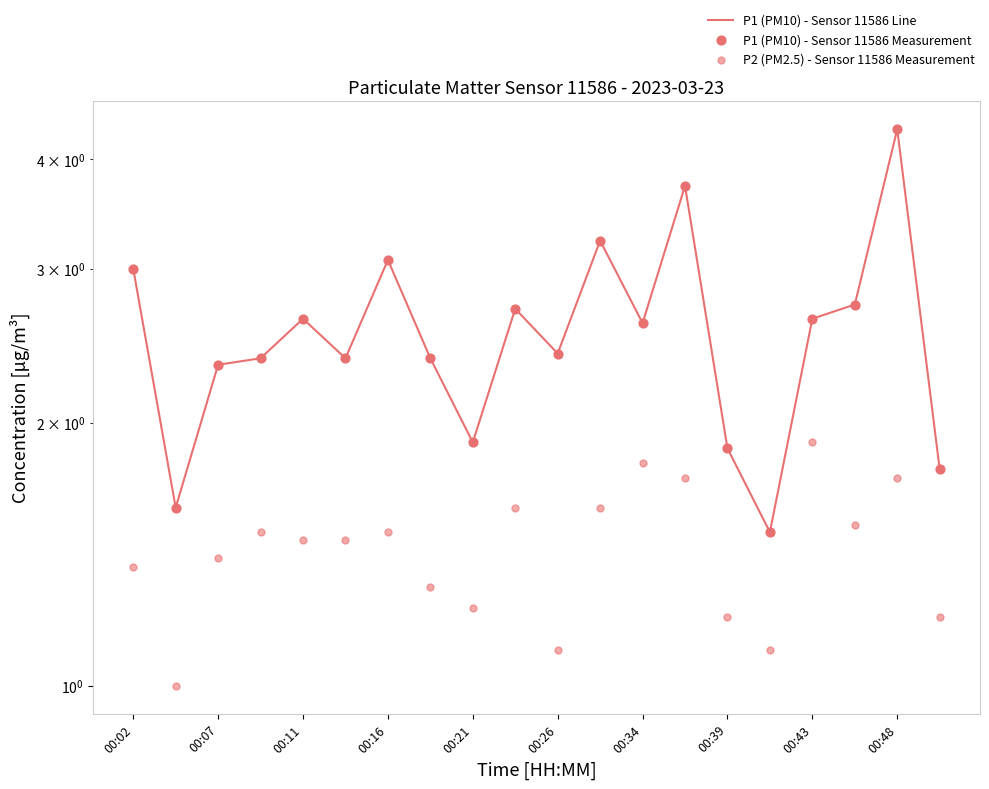

At how many categories does at least one series exceed 2?

15